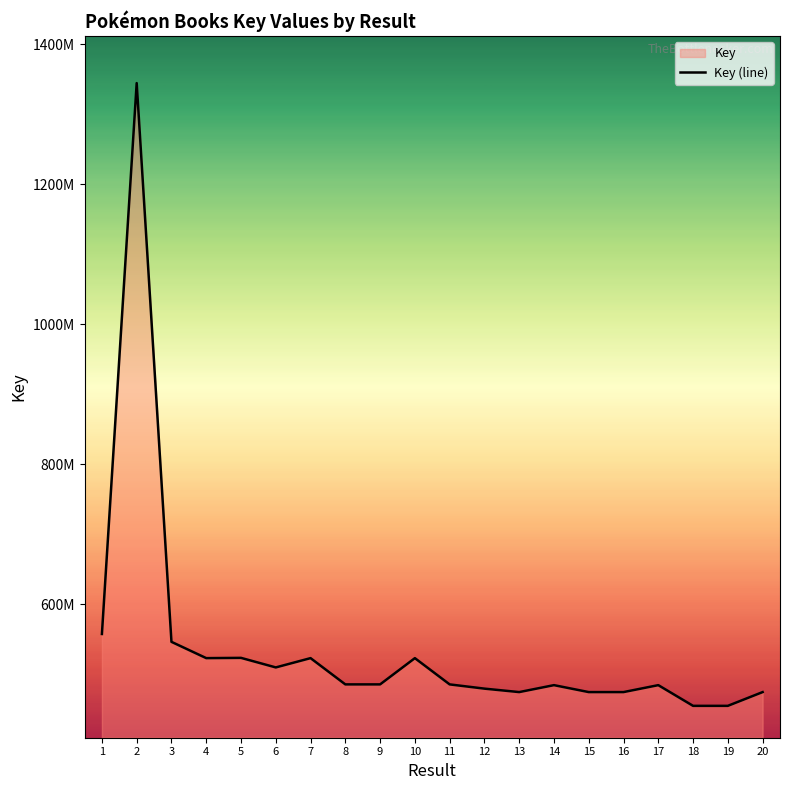

What is the change in value from 4 to 20?

-48499690